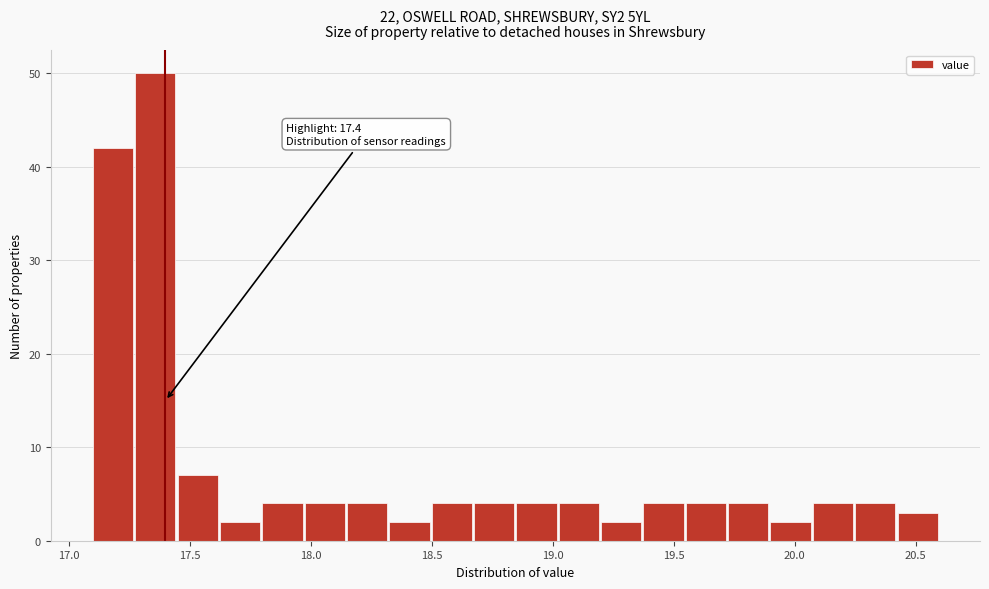

Around what value on the x-axis is the tallest bar? Give the approximate position of its centre, as read against the axis.

17.35